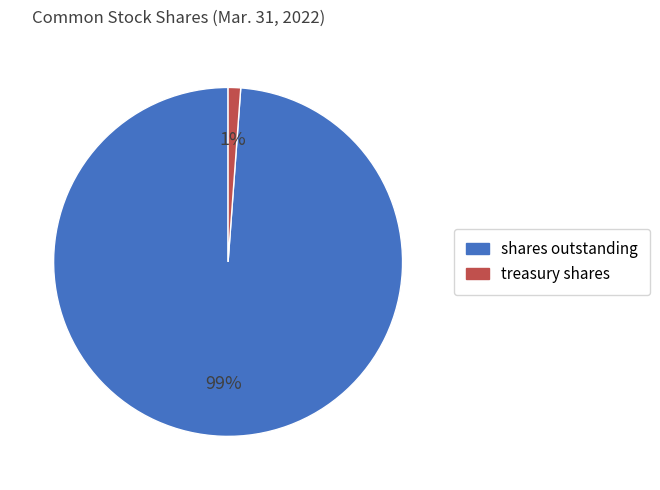

To the nearest percent, what is the average slice percentage?

50%